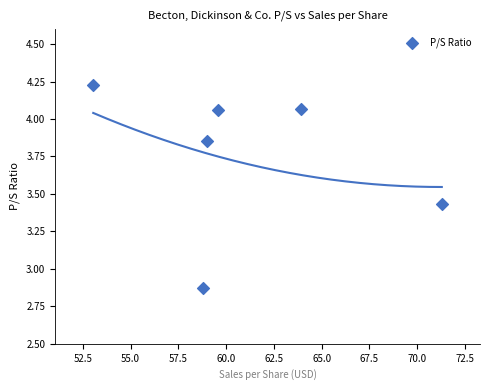

What is the range of Y values (max minus min)?

1.4